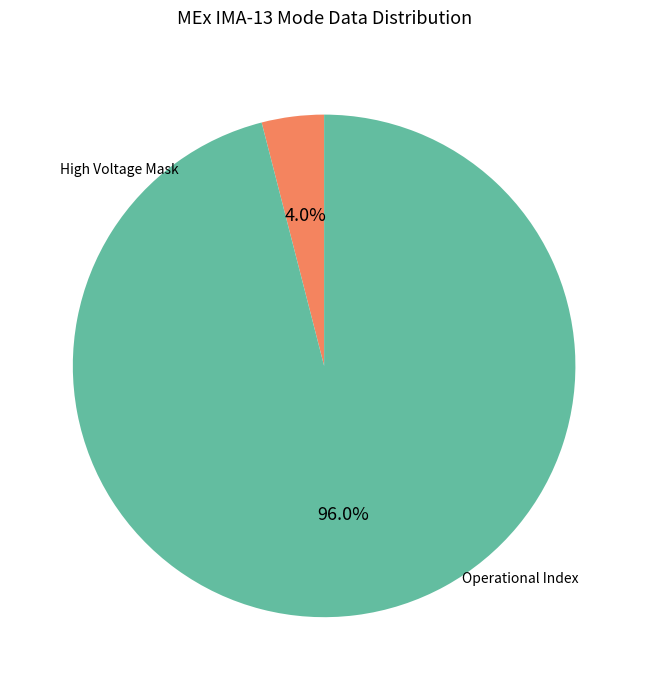

To the nearest percent, what is the difference between the largest and smallest slice percentages?

92%